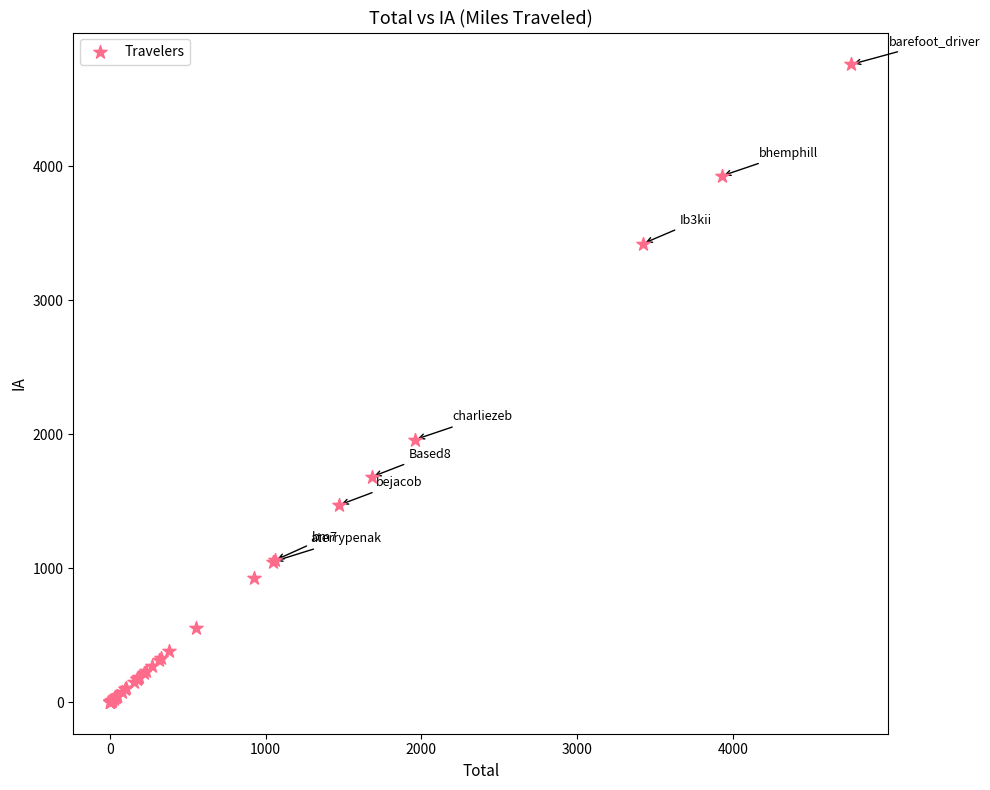

What Y value in the scatter plot is closest to 2382?

1961.4